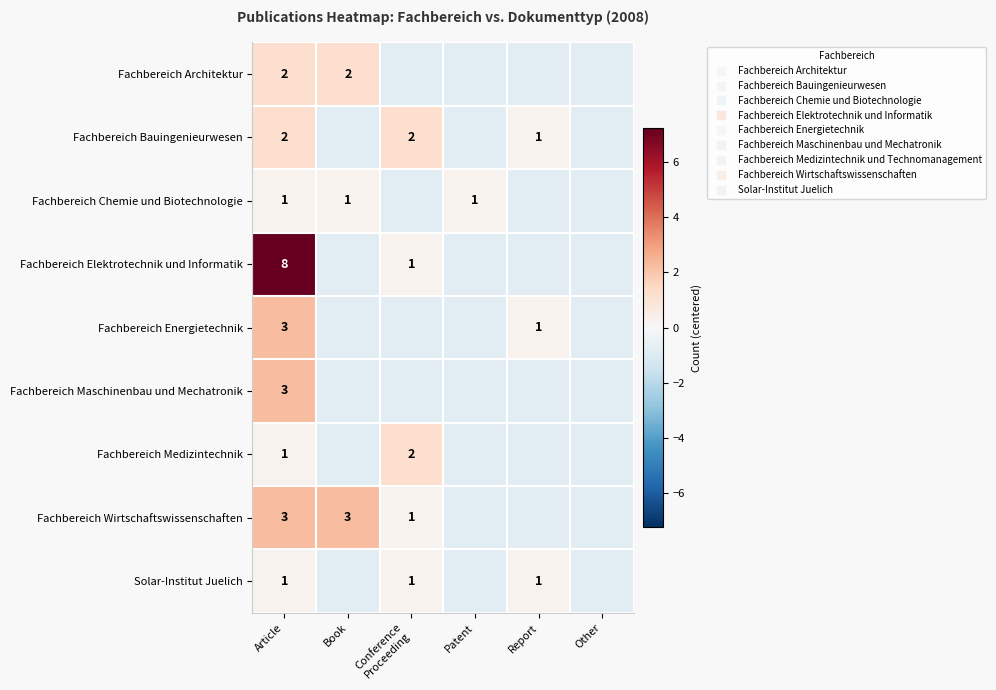

How many positive values does the Fachbereich Energietechnik series have?

2